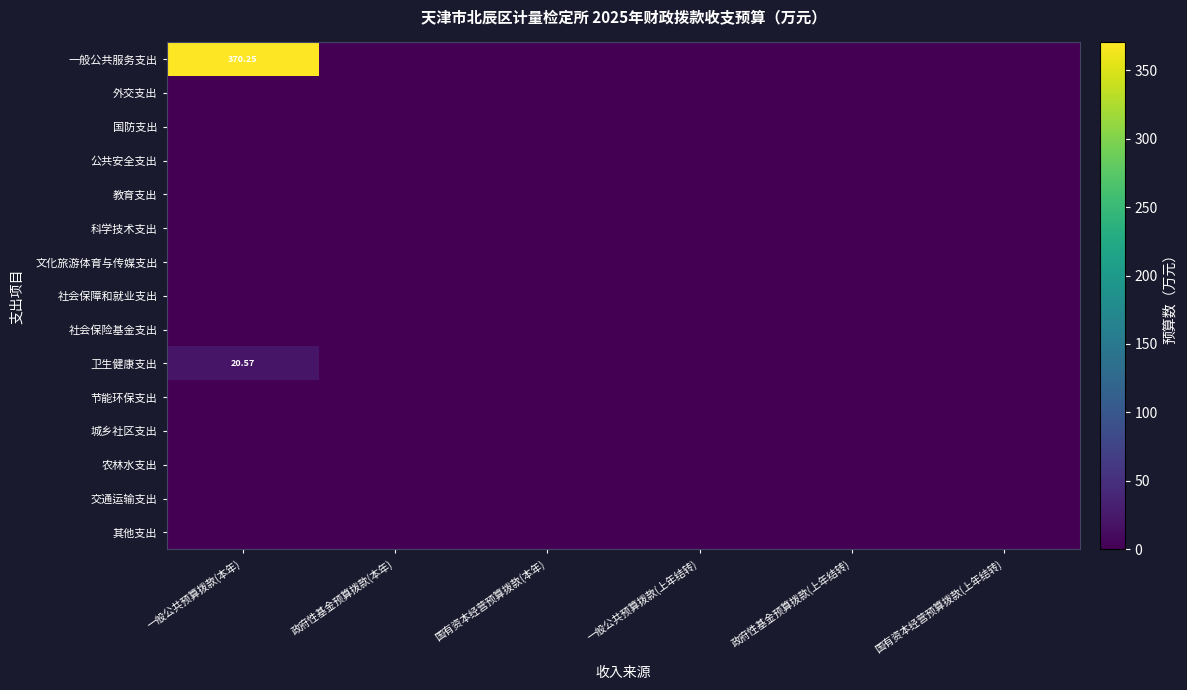

Which series has the widest spread of values?

一般公共服务支出